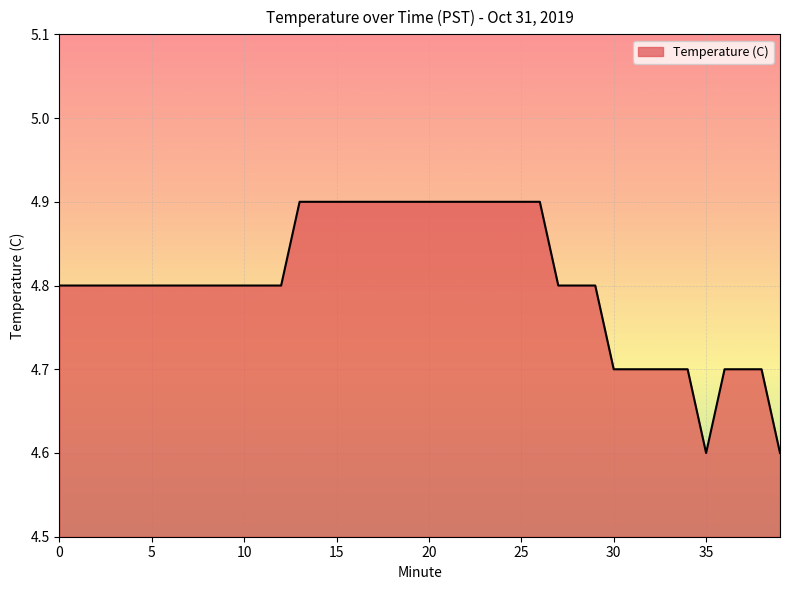

What is the smallest value displayed?

4.6